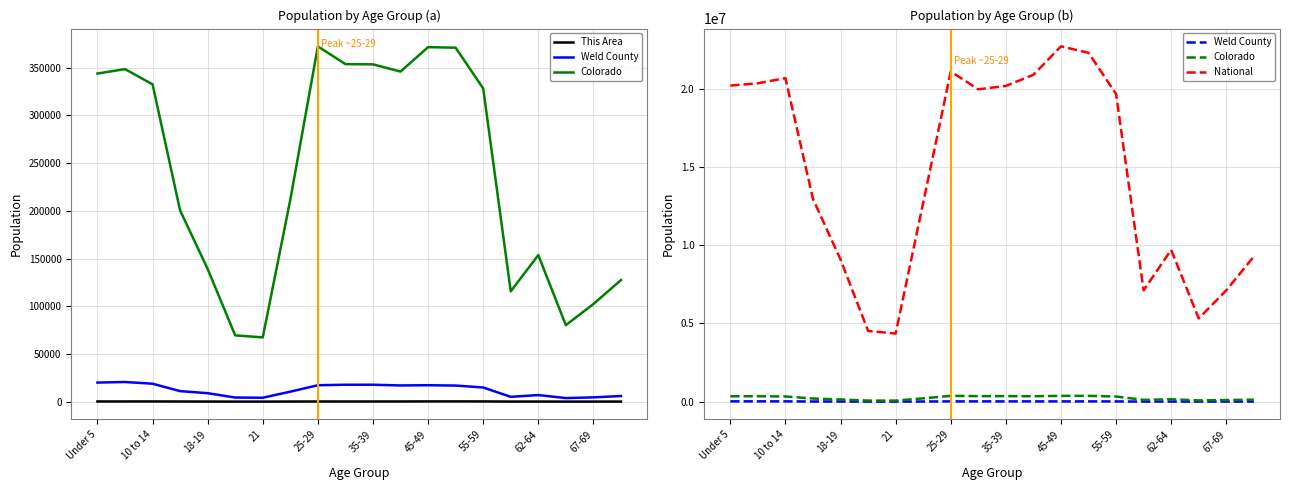

True or false: Colorado and This Area cross at least once.

False